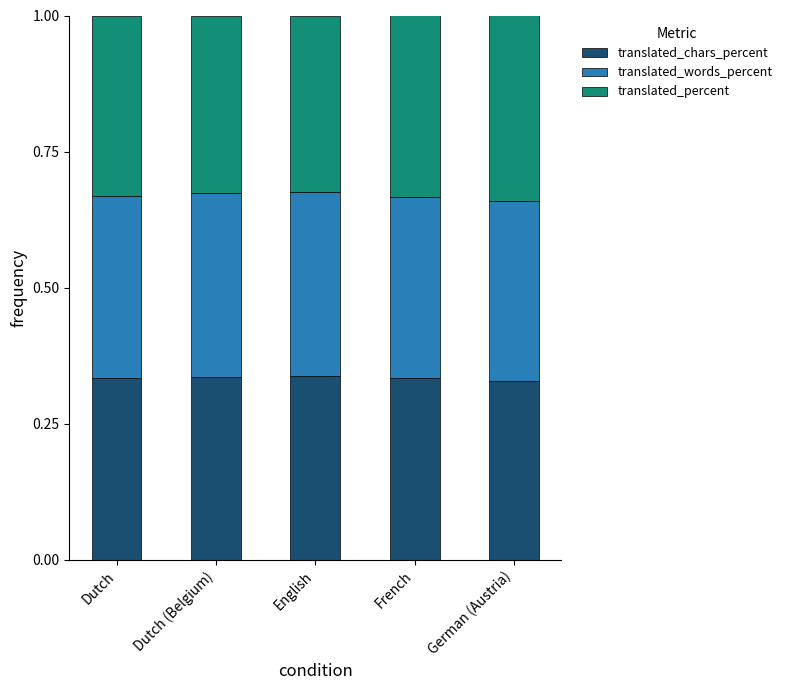

What is the sum of all translated_chars_percent values?

1.7